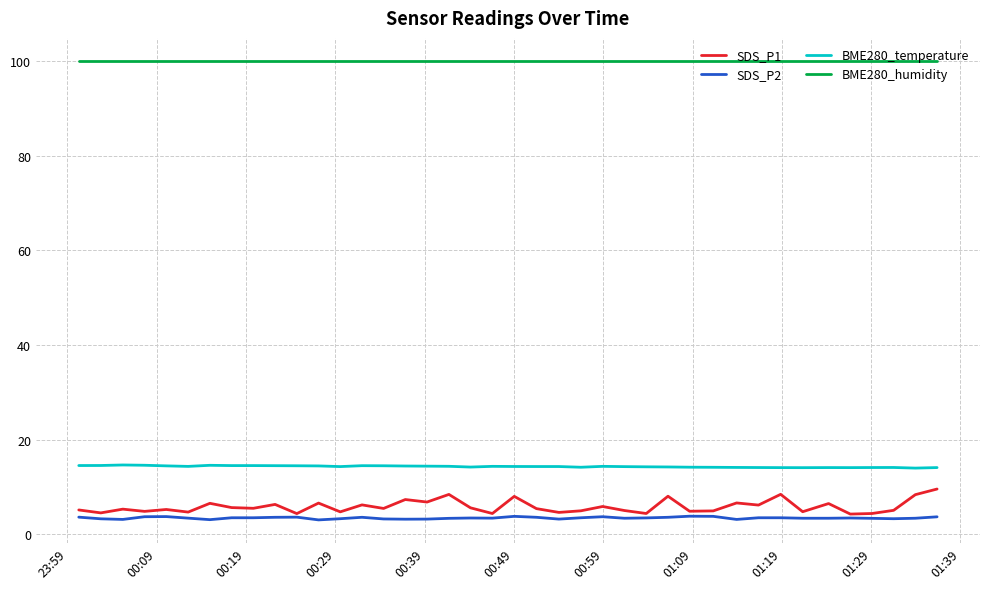

Which series has the largest total across all categories?

BME280_humidity